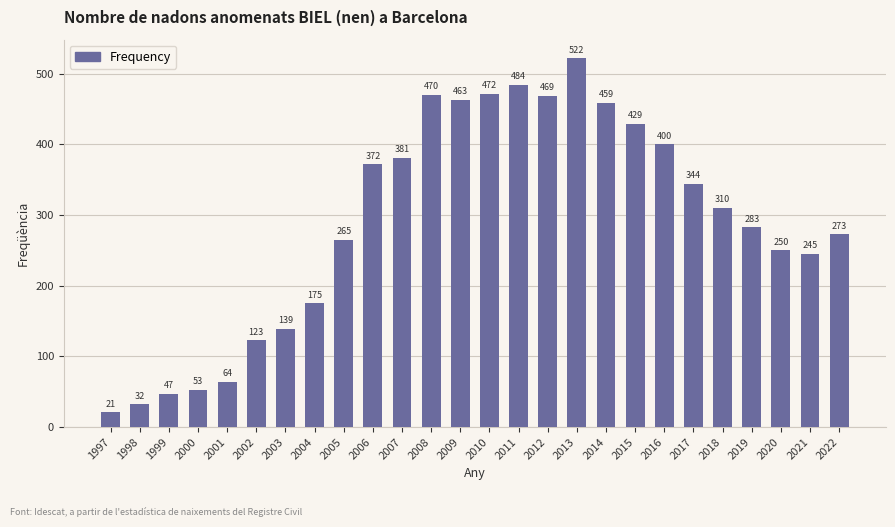

Read the value at 2007, to the nearest 10.

380